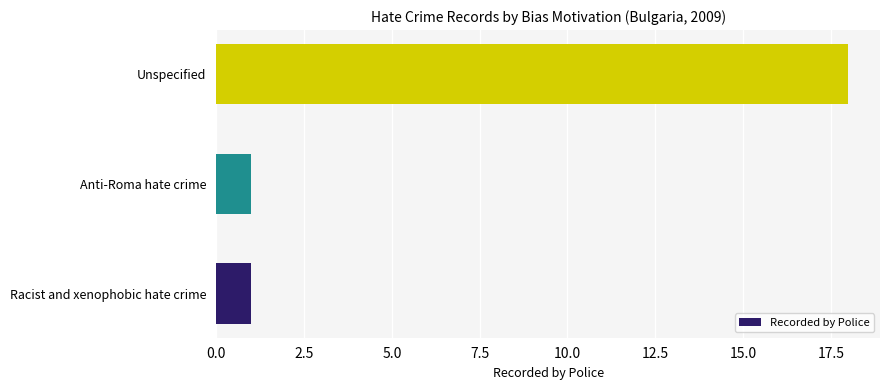

What is the difference between the values at Unspecified and Anti-Roma hate crime?

17